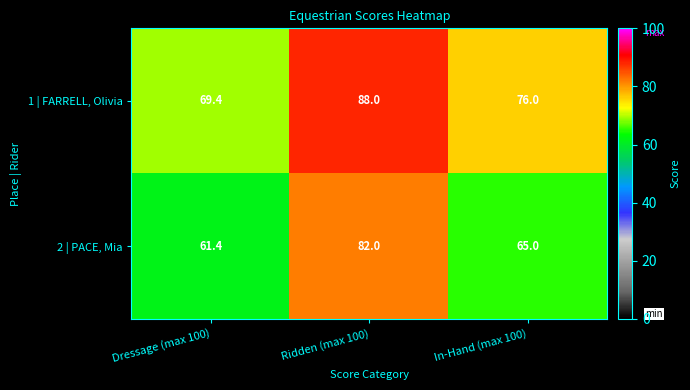

What is the minimum value shown in the chart?

61.4